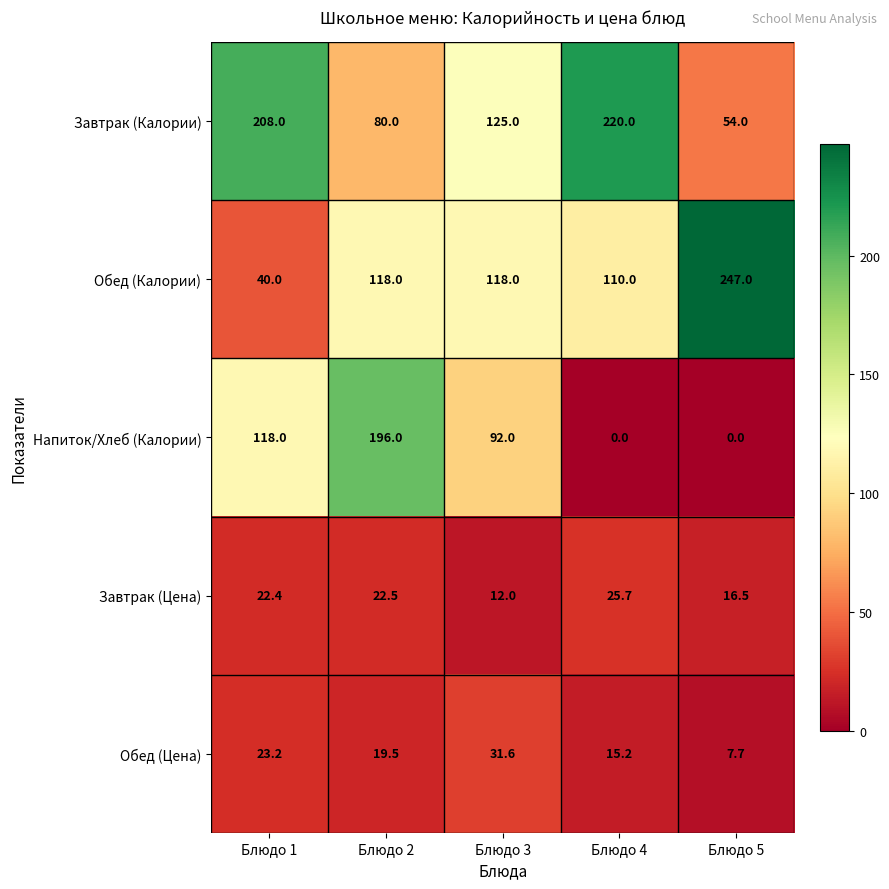

Reading left to right, list all the values displayed in this chart.

Завтрак (Калории): 208.0	80.0	125.0	220.0	54.0
Обед (Калории): 40.0	118.0	118.0	110.0	247.0
Напиток/Хлеб (Калории): 118.0	196.0	92.0	0.0	0.0
Завтрак (Цена): 22.4	22.5	12.0	25.7	16.5
Обед (Цена): 23.2	19.5	31.6	15.2	7.7